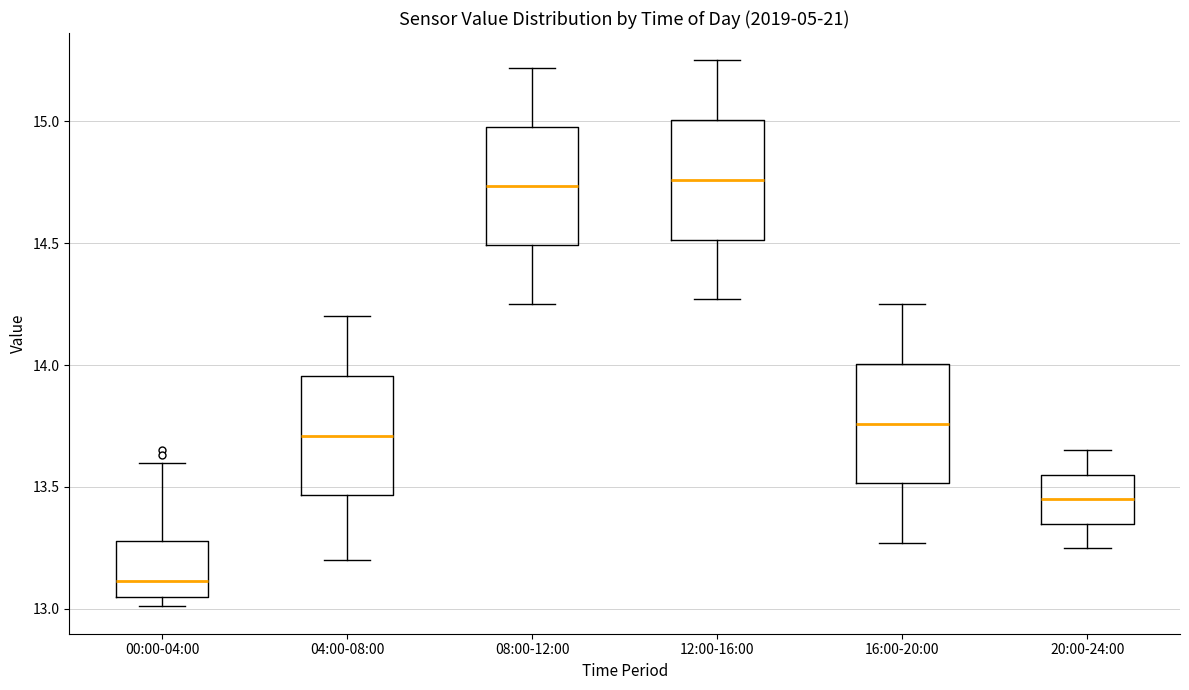

Reading left to right, transcribe this box plot: for each box, give where its median line is, the range the box spans, and where its two whiskers end, as read against the y-axis. The values are not printed on the chart, so give them approximately, as read against the axis.

00:00-04:00: median 13.10, box 13.05 to 13.30, whiskers 13.00 to 13.60
04:00-08:00: median 13.70, box 13.45 to 13.95, whiskers 13.20 to 14.20
08:00-12:00: median 14.75, box 14.50 to 15.00, whiskers 14.25 to 15.20
12:00-16:00: median 14.75, box 14.50 to 15.00, whiskers 14.25 to 15.25
16:00-20:00: median 13.75, box 13.50 to 14.00, whiskers 13.25 to 14.25
20:00-24:00: median 13.45, box 13.35 to 13.55, whiskers 13.25 to 13.65